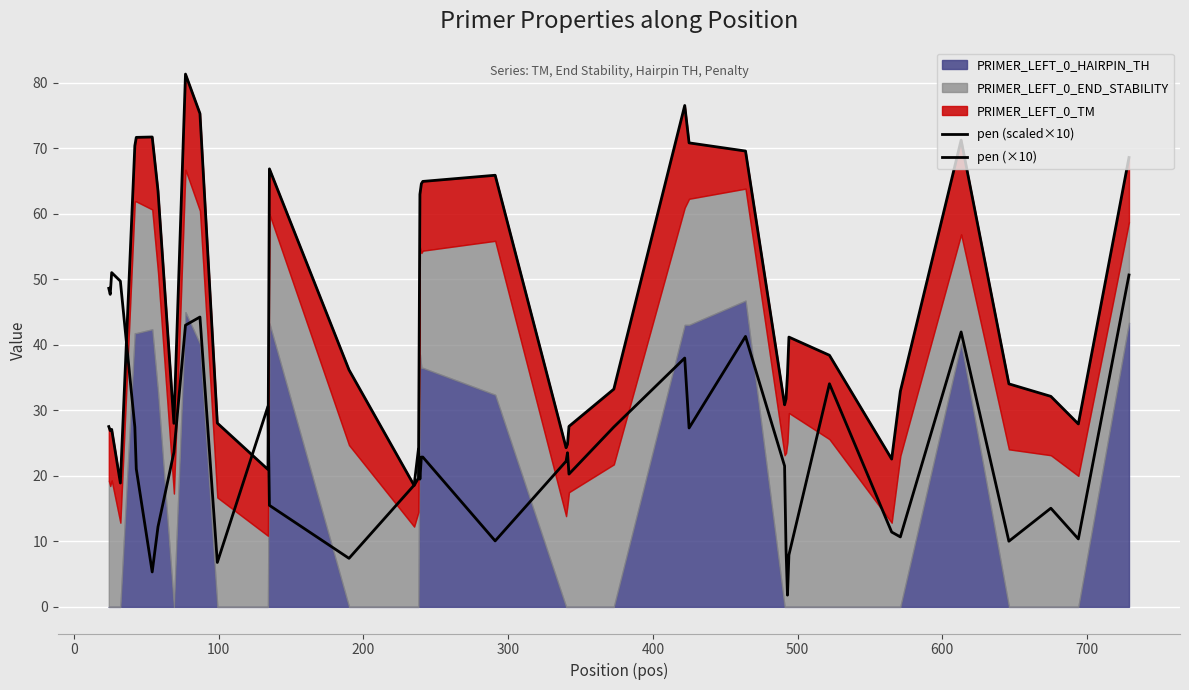

How many interior local peaks does the pen (×10) series have?

10